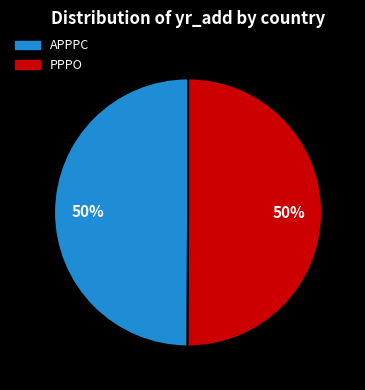

Approximately how many times larger is the value at APPPC compared to PPPO?

1.0